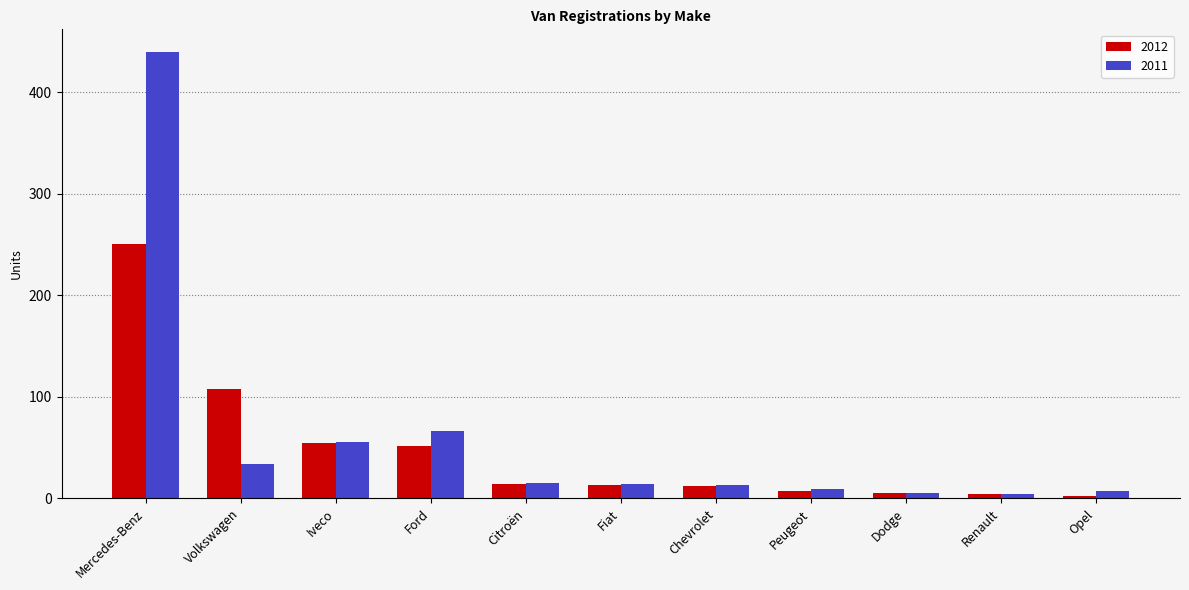

Rank the series by their maximum value, from lowest to highest.

2012, 2011